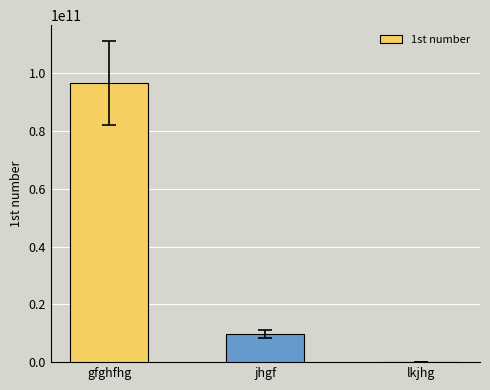

What is the maximum value shown in the chart?

96654378787